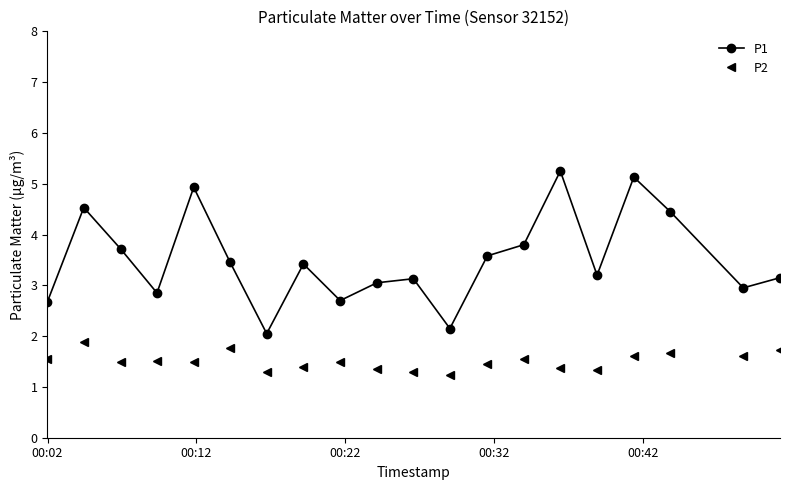

Which series has the largest total across all categories?

P1